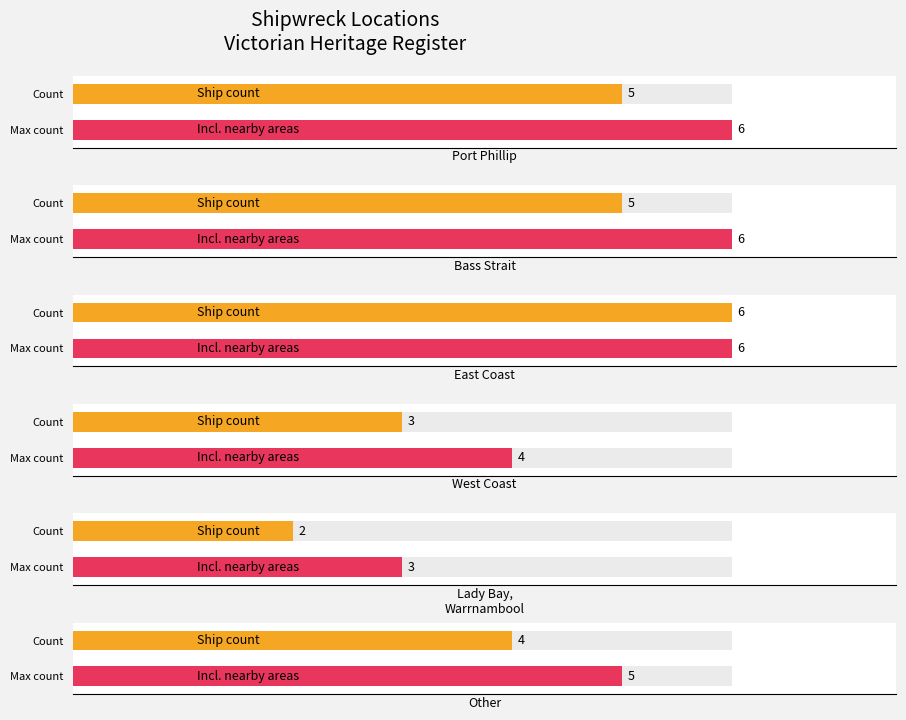

At which label is the value closest to 4?

Other